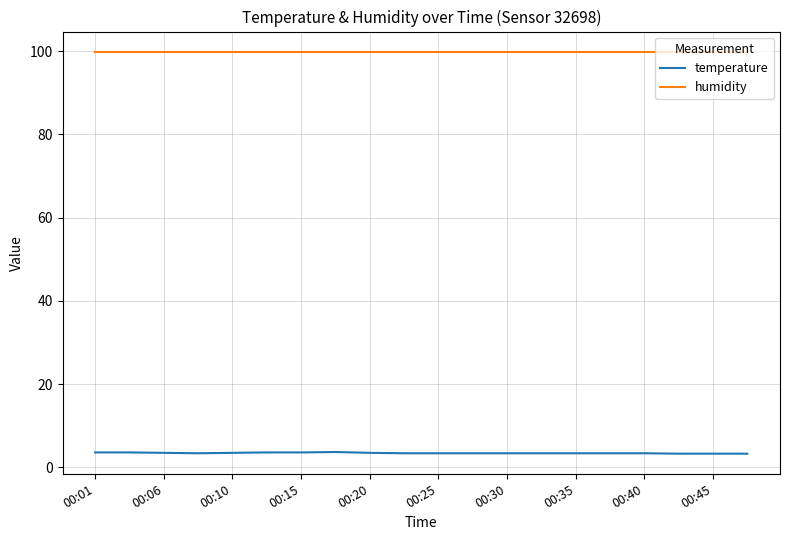

Is this an area chart (filled region under the line)?

No